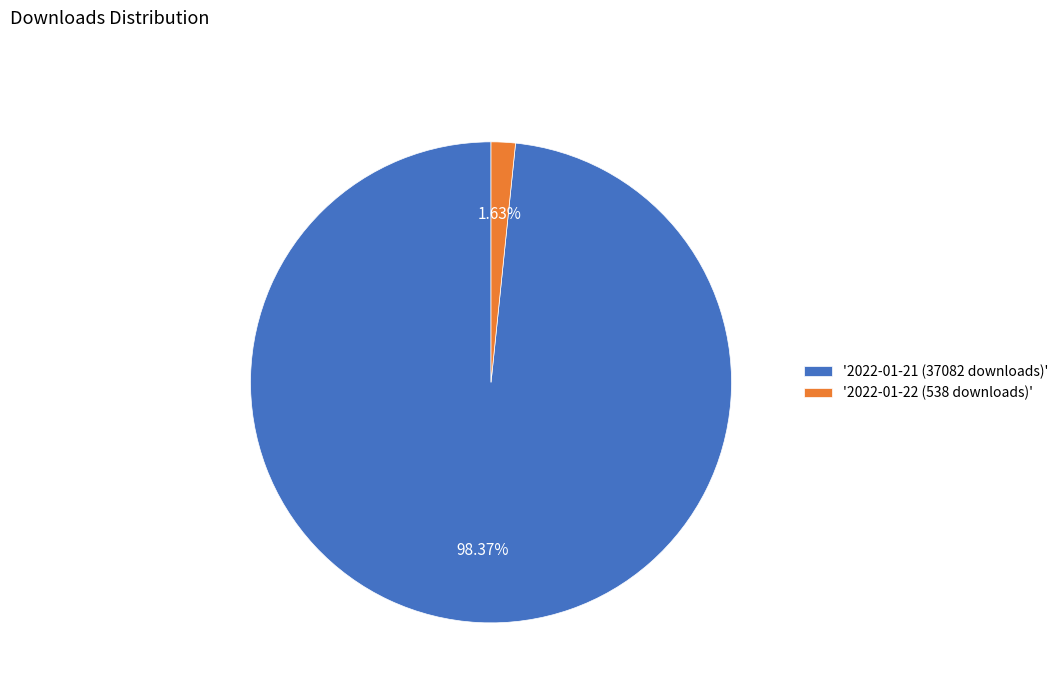

Is the sum of '2022-01-21 (37082 downloads)' and '2022-01-22 (538 downloads)' greater than half?

Yes